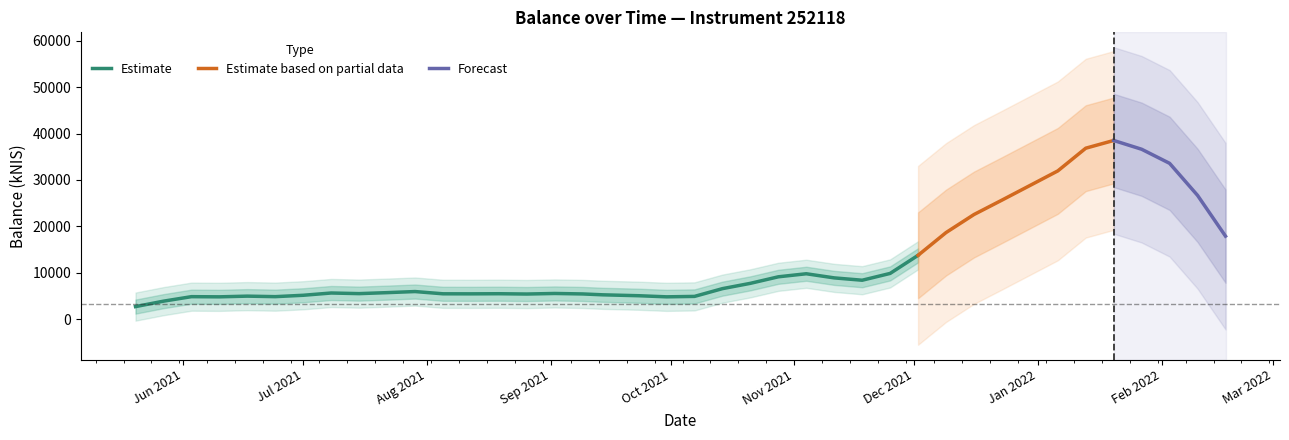

The value at 2021-09-09 is 5539.9. True or false?

True